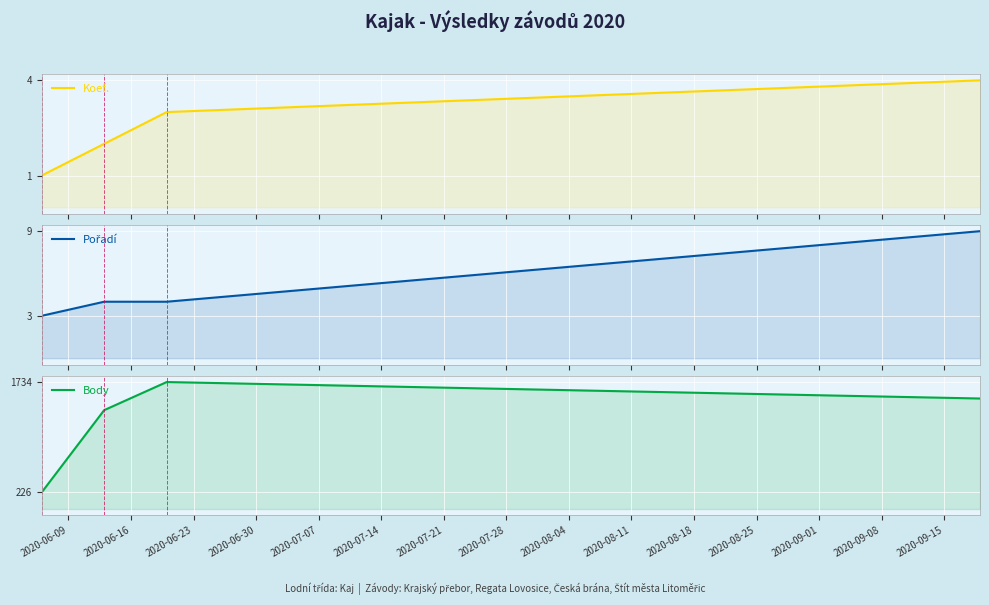

At how many categories does at least one series exceed 115?

4